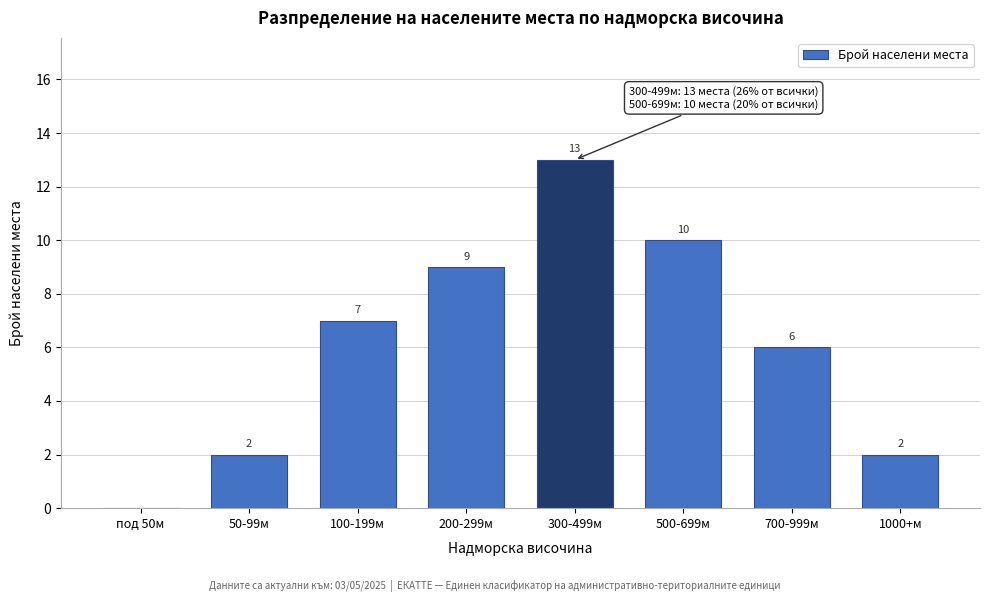

Reading left to right, list all the values displayed in this chart.

под 50м=0	50-99м=2	100-199м=7	200-299м=9	300-499м=13	500-699м=10	700-999м=6	1000+м=2